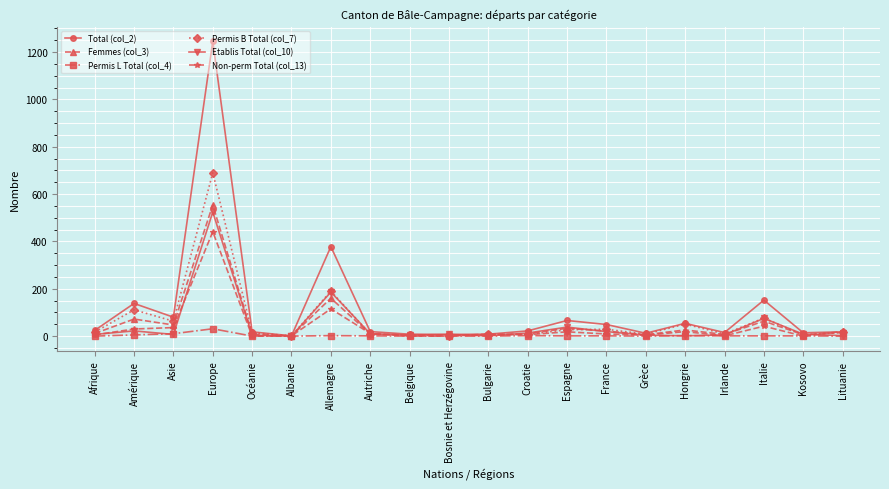

How many distinct data groups are displayed?

6